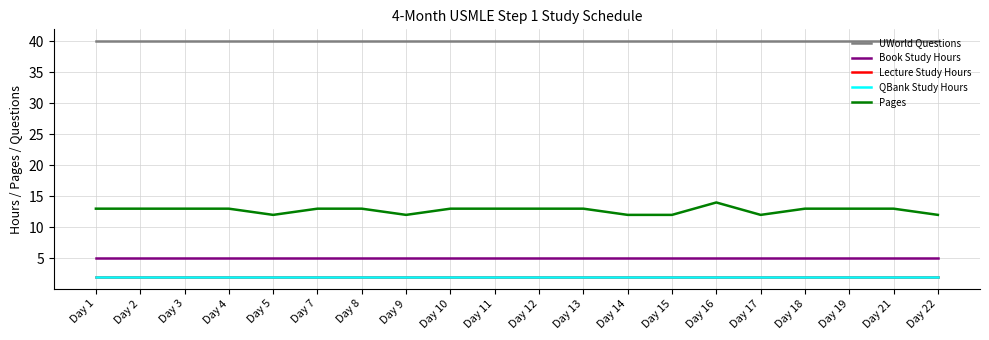

Does the chart have visible grid lines?

Yes